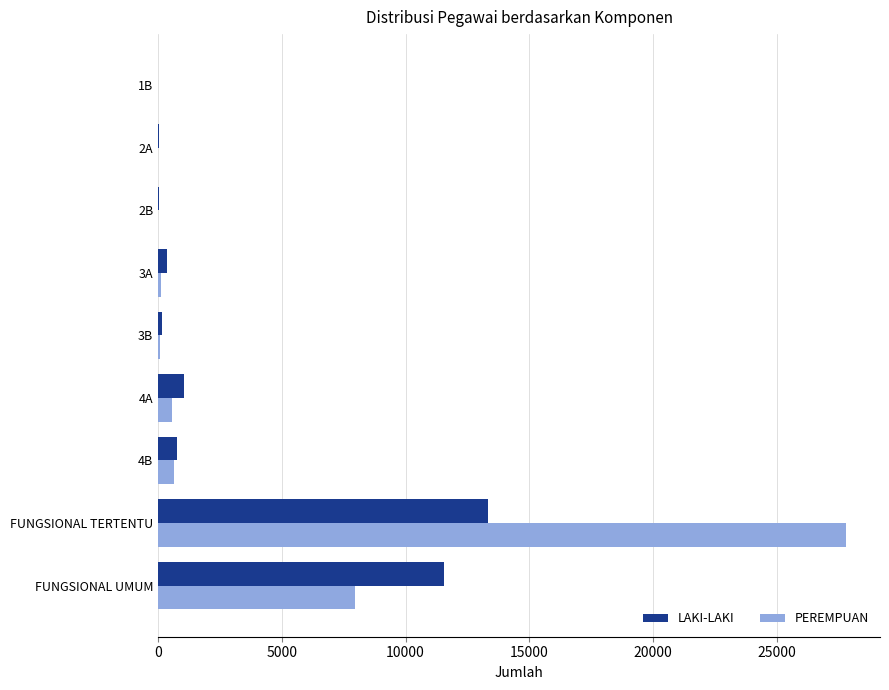

Between 2B and FUNGSIONAL TERTENTU, which series saw the biggest shift?

PEREMPUAN